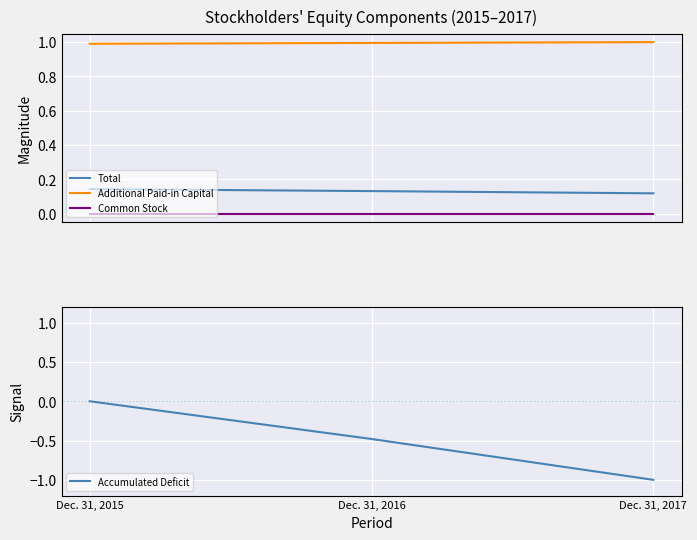

True or false: Accumulated Deficit has a value of 0.7 at Dec. 31, 2015.

False